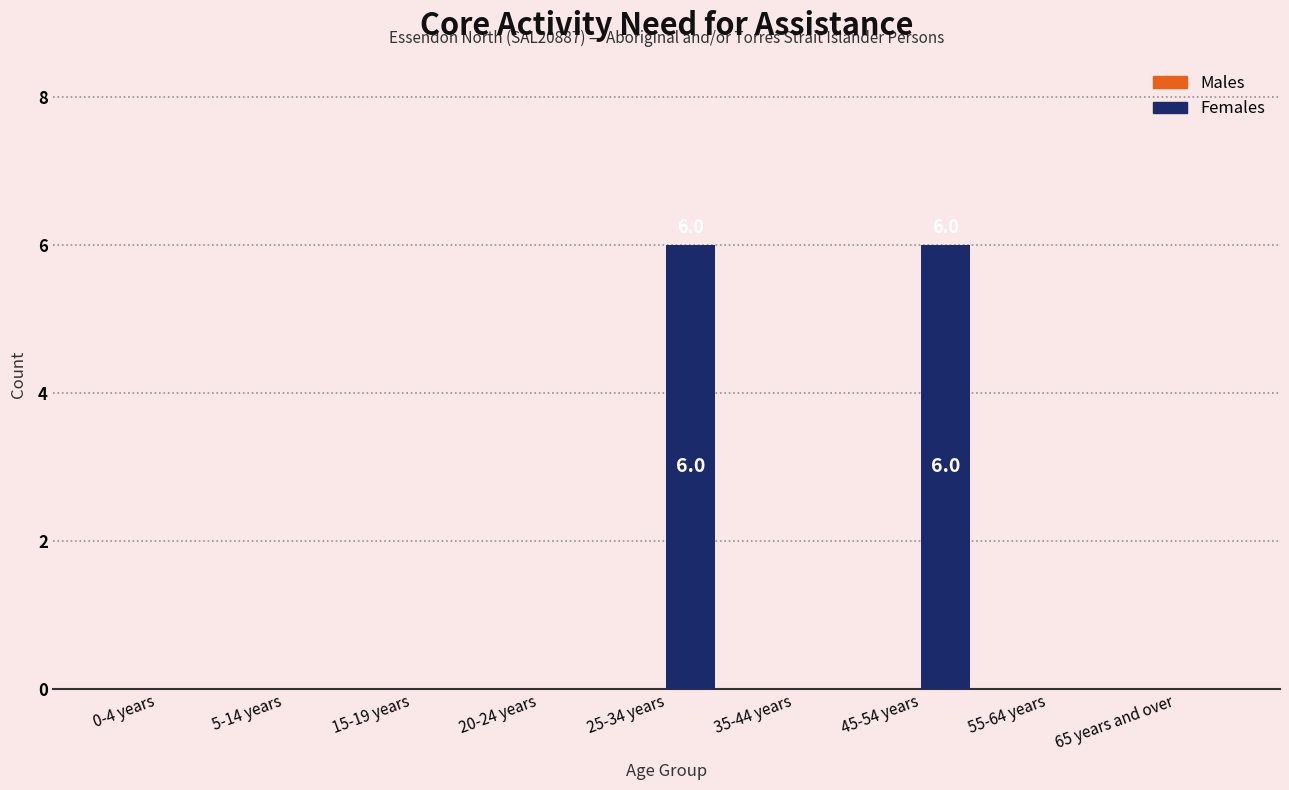

Reading left to right, list all the values displayed in this chart.

0-4 years=0	5-14 years=0	15-19 years=0	20-24 years=0	25-34 years=6	35-44 years=0	45-54 years=6	55-64 years=0	65 years and over=0